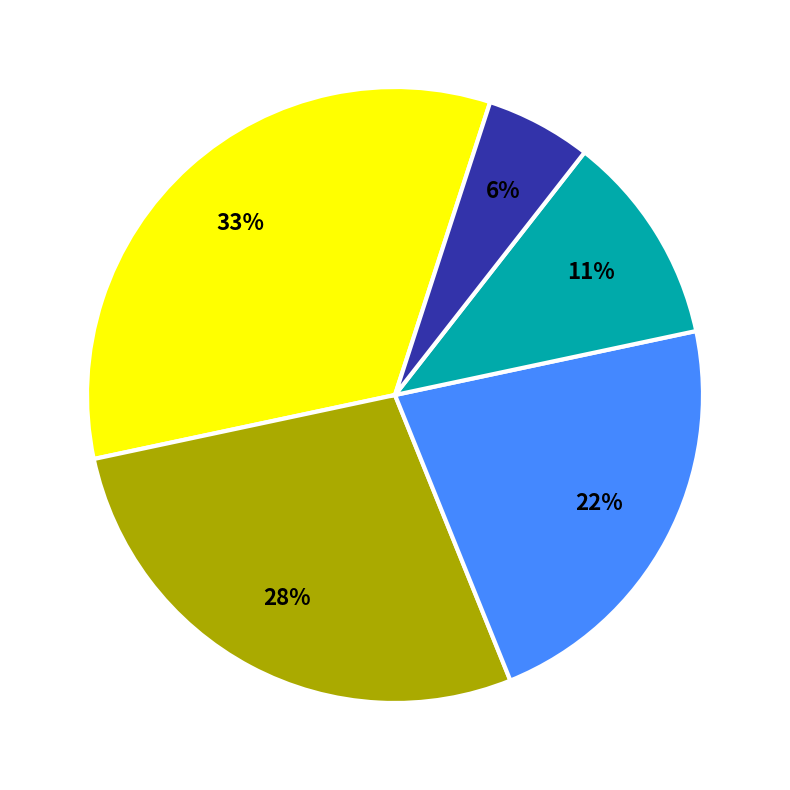

To the nearest percent, what is the average slice percentage?

20%